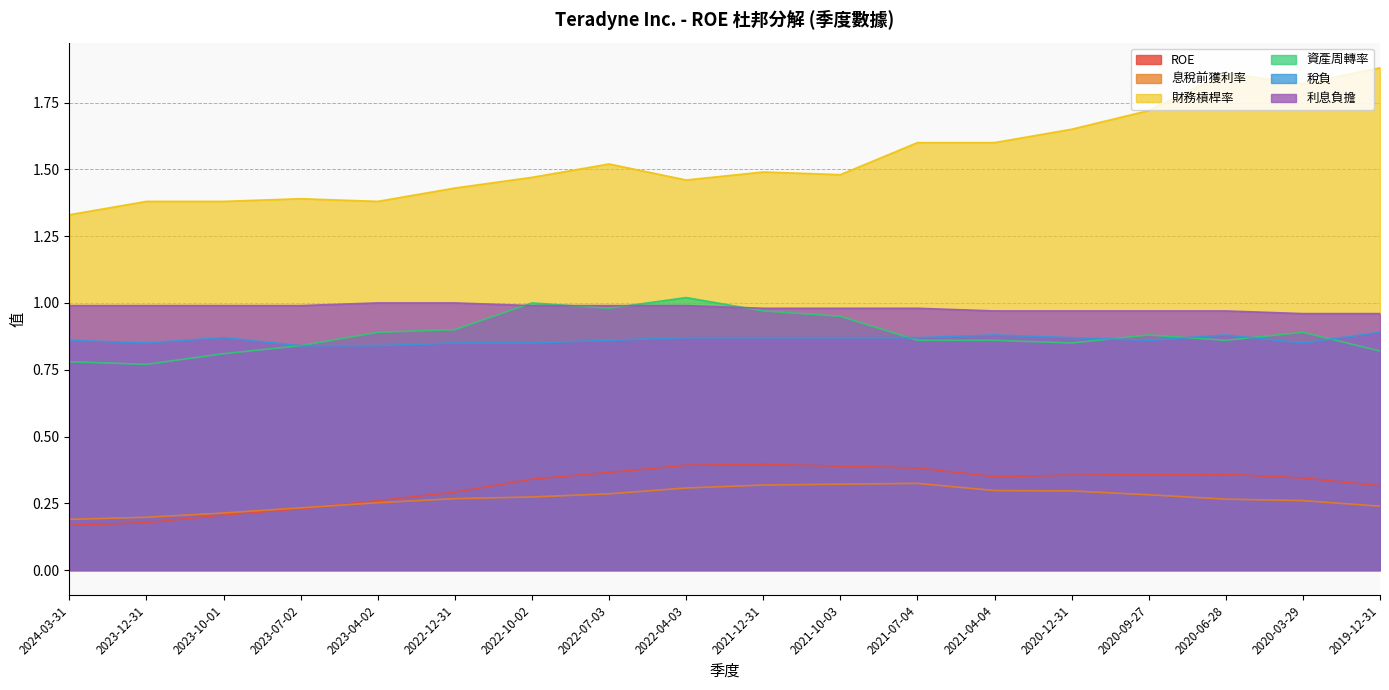

Between 2022-07-03 and 2021-07-04, which series saw the biggest shift?

資產周轉率